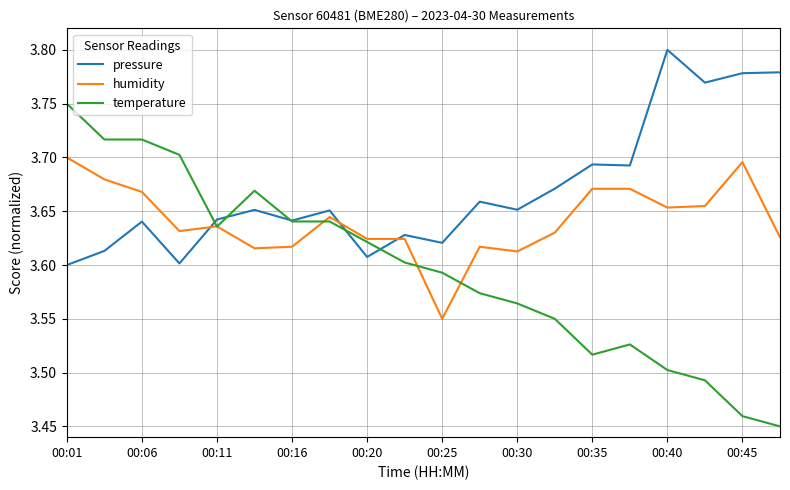

Rank the series by their average value, from lowest to highest.

temperature, humidity, pressure